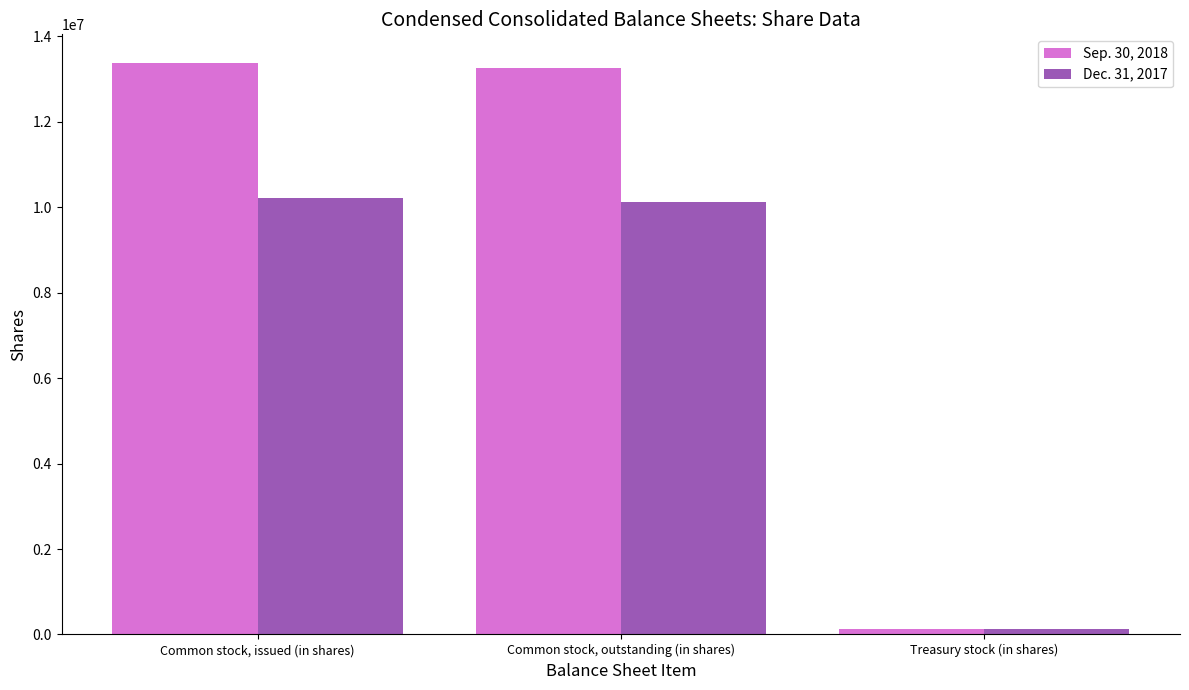

How many categories are shown in the chart?

3